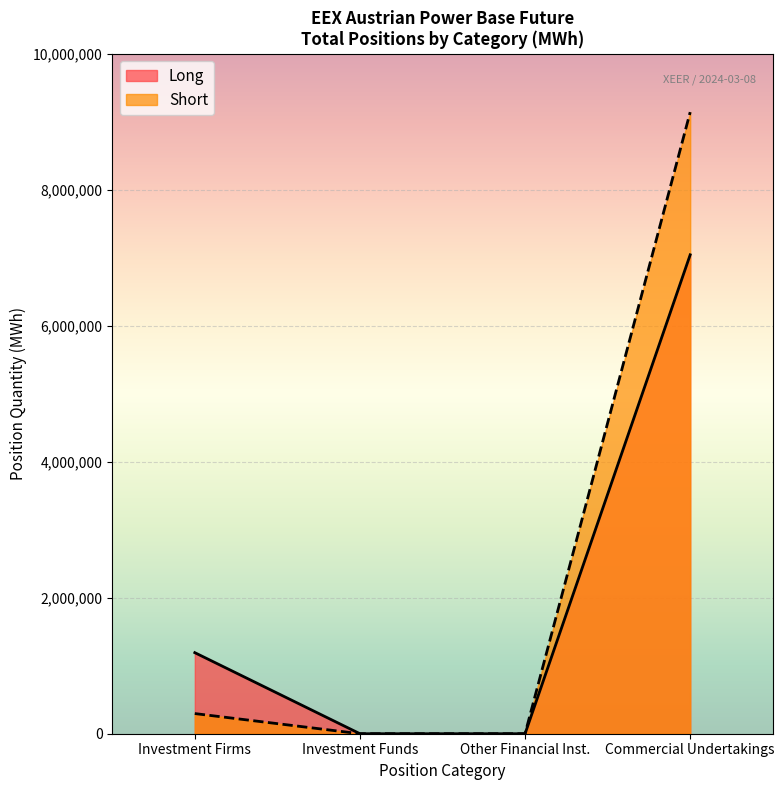

At Commercial Undertakings, list the series in order from largest to smallest.

Short, Long